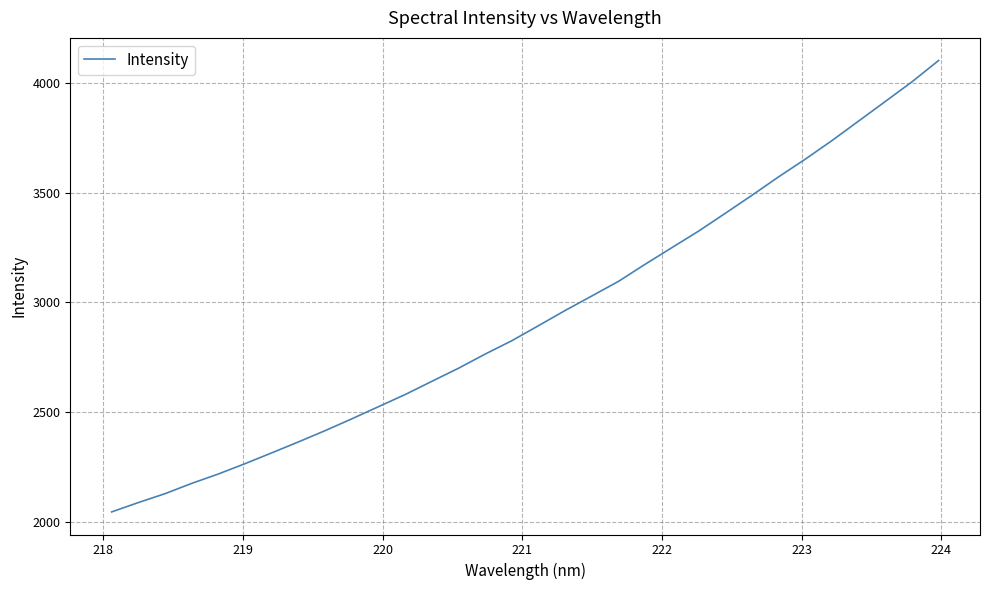

What is the greatest value displayed?

4104.0